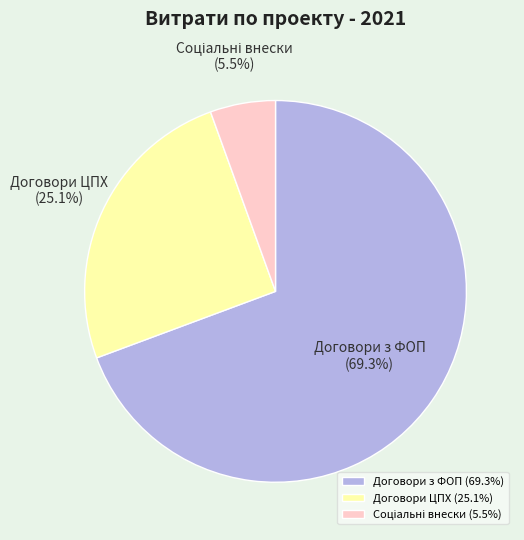

Count the number of slices in the pie.

3